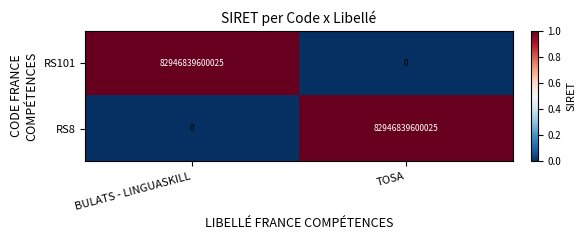

Is it true that RS8 equals 0 at BULATS - LINGUASKILL?

True